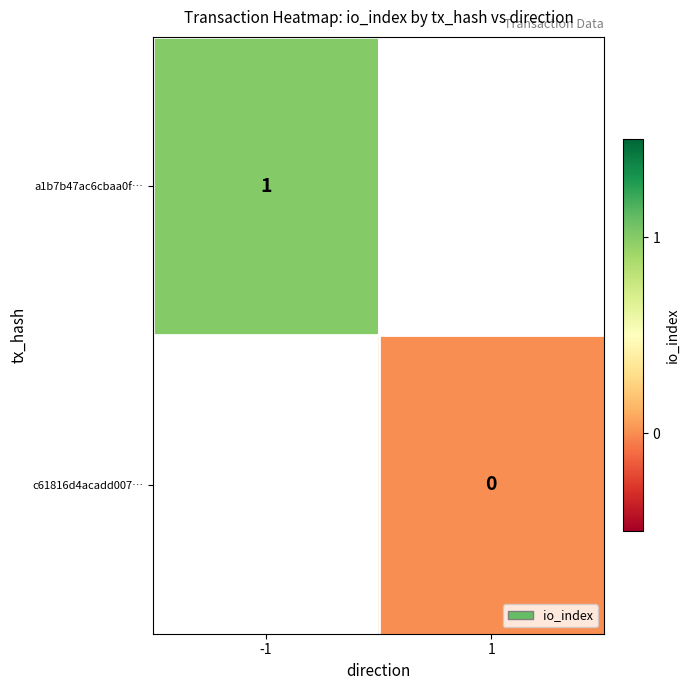

Is it true that a1b7b47ac6cbaa0f… equals 1 at -1?

True